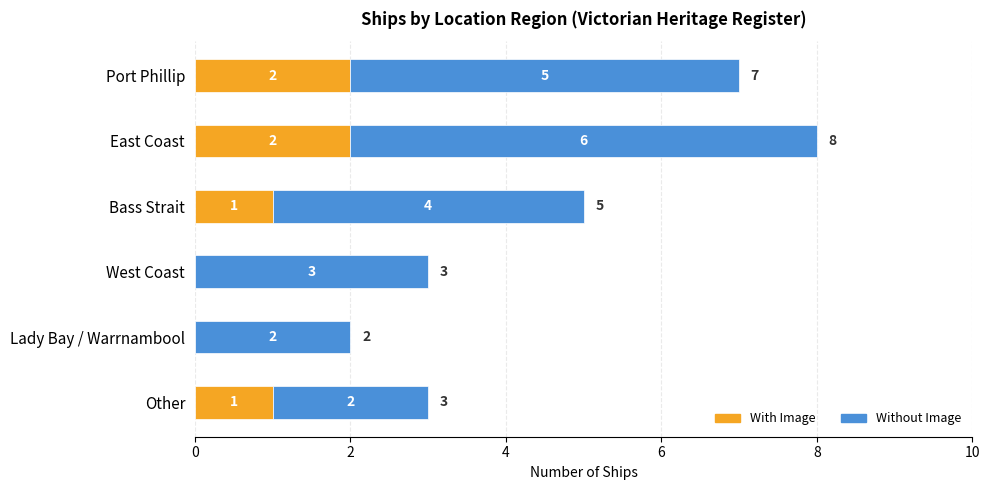

At which category is the sum across all series the highest?

East Coast